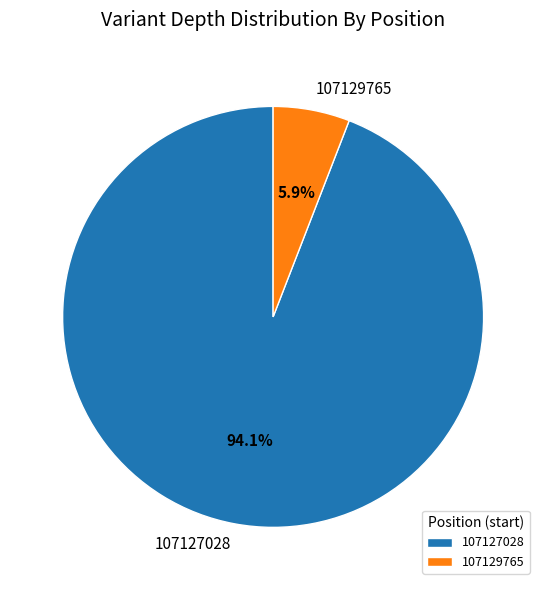

Between 107129765 and 107127028, which is larger?

107127028